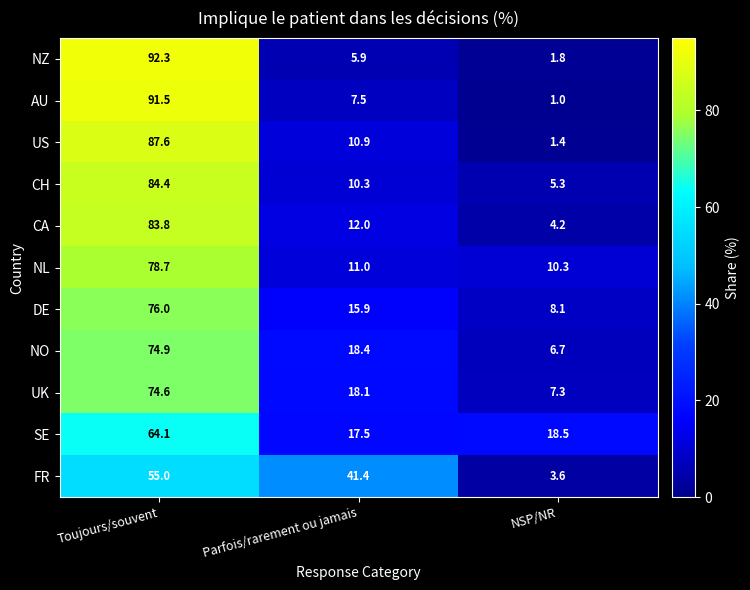

Is it true that FR equals 35.5 at Toujours/souvent?

False